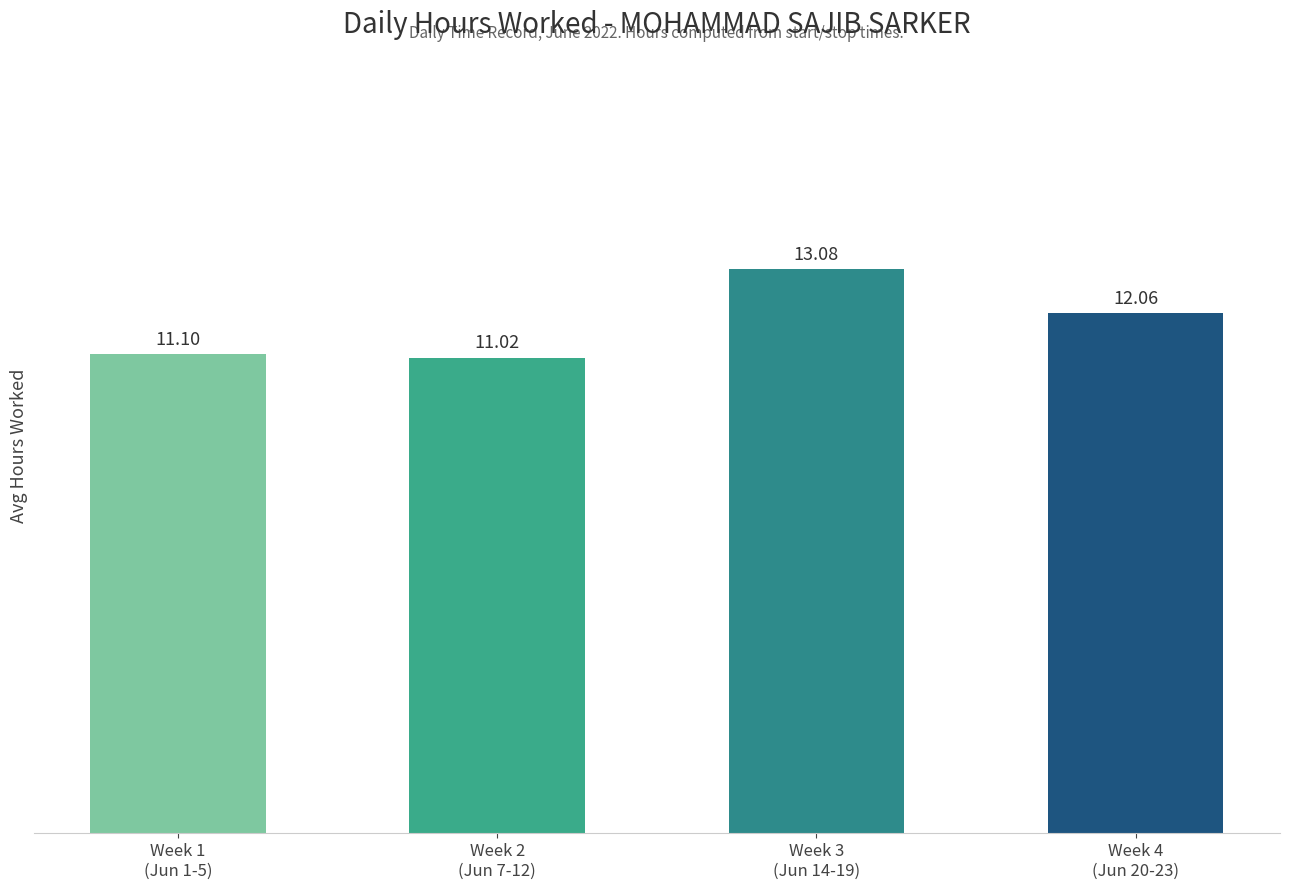

How many values are below 12?

2